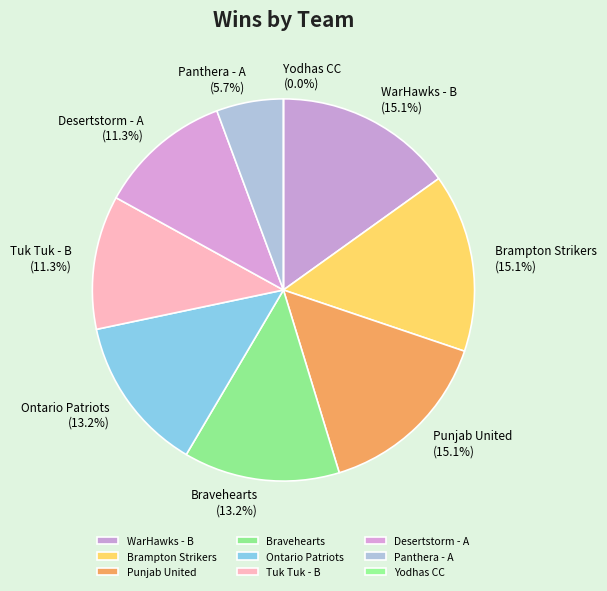

True or false: Tuk Tuk - B accounts for 11% of the total.

True